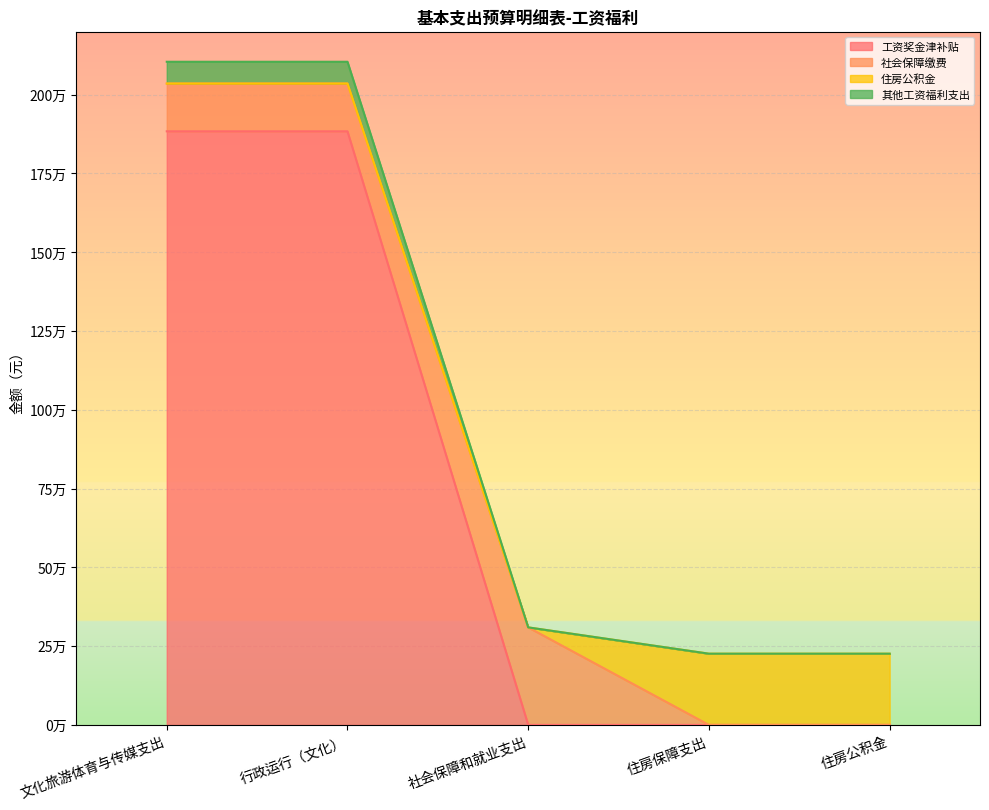

What are all the series names shown in the legend?

工资奖金津补贴, 社会保障缴费, 住房公积金, 其他工资福利支出